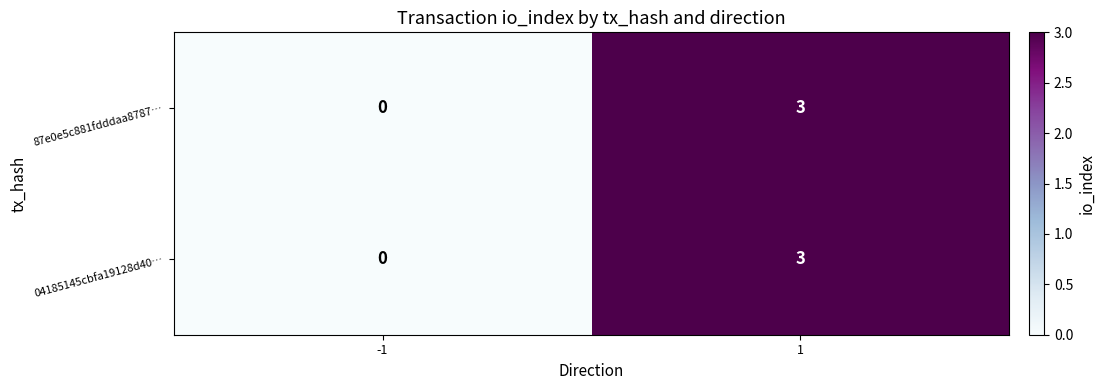

The value of 04185145cbfa19128d40… at -1 is 0. True or false?

True